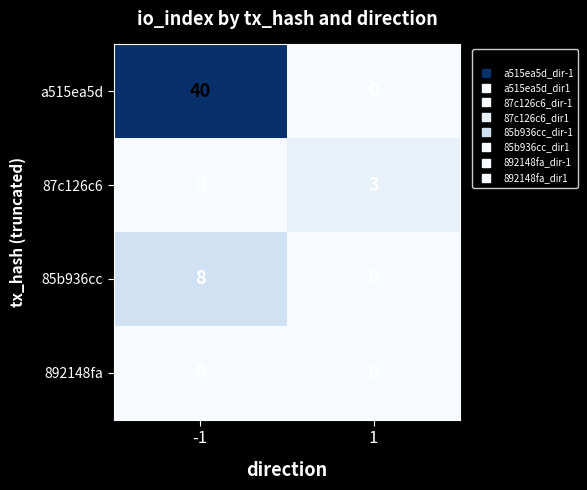

What is the maximum value shown in the chart?

40